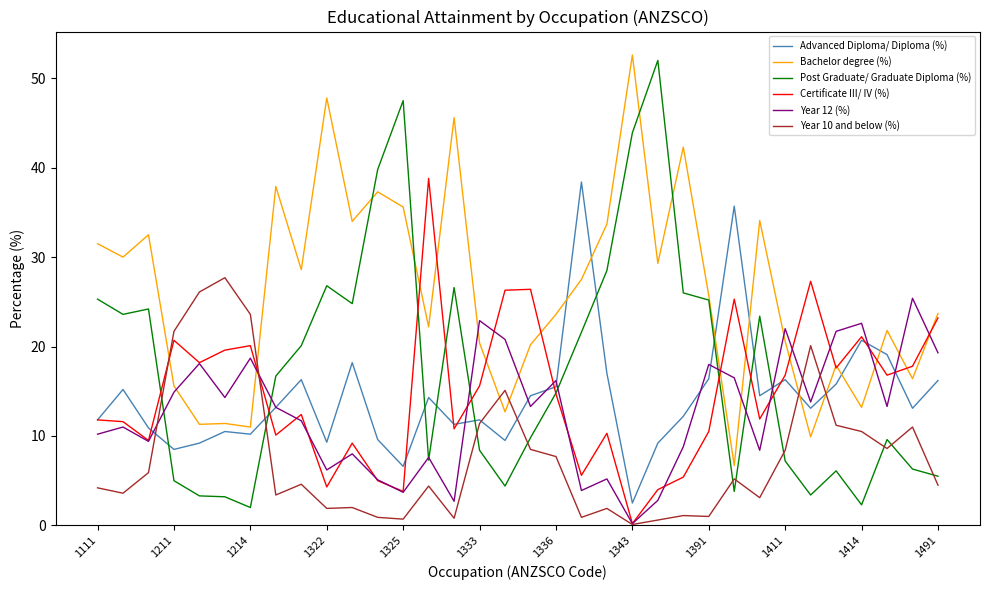

What is the greatest value displayed?

52.6